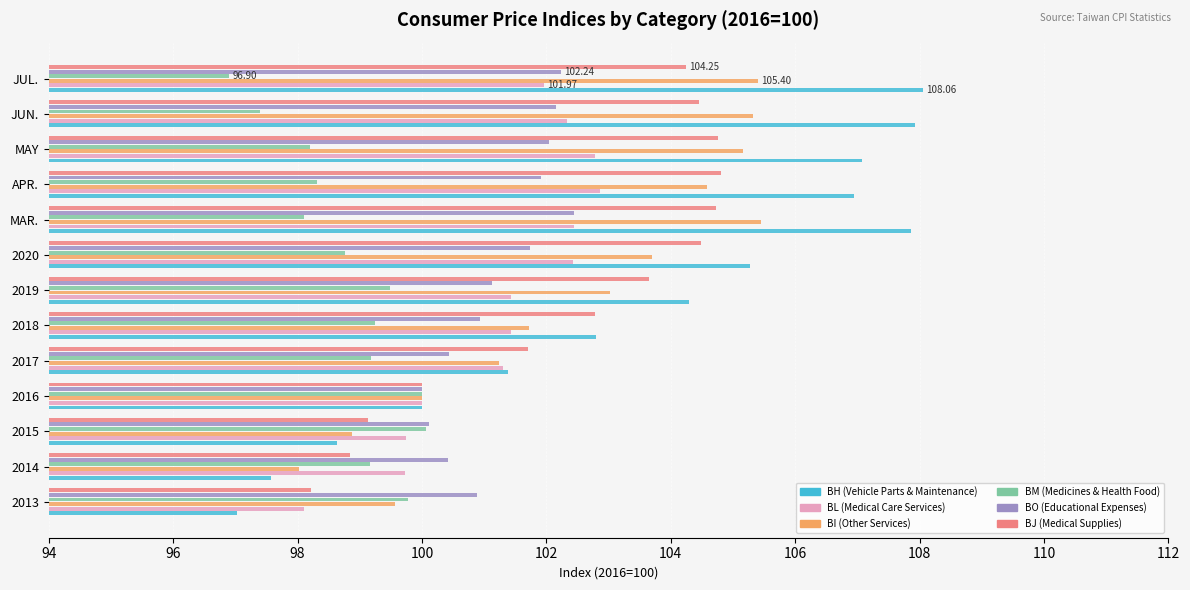

What is the average value of the BO (Educational Expenses) series?

101.3